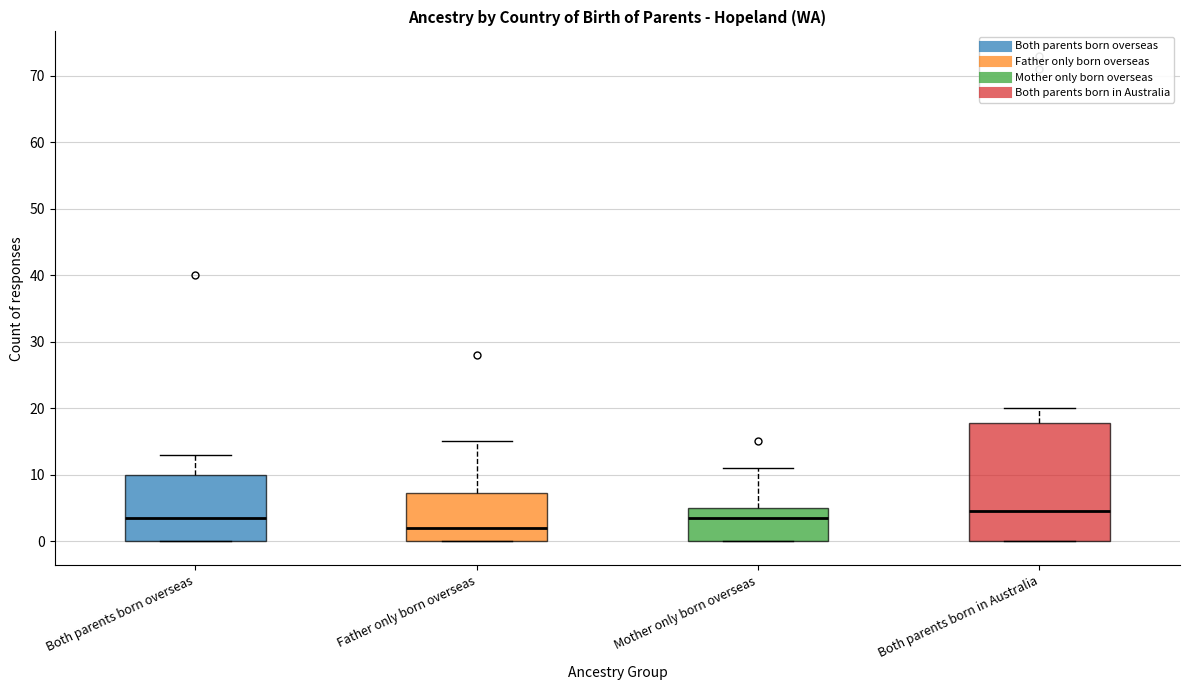

Reading left to right, transcribe this box plot: for each box, give where its median line is, the range the box spans, and where its two whiskers end, as read against the y-axis. The values are not printed on the chart, so give them approximately, as read against the axis.

Both parents born overseas: median 4, box 0 to 10, whiskers 0 to 13
Father only born overseas: median 2, box 0 to 7, whiskers 0 to 15
Mother only born overseas: median 4, box 0 to 5, whiskers 0 to 11
Both parents born in Australia: median 5, box 0 to 18, whiskers 0 to 20